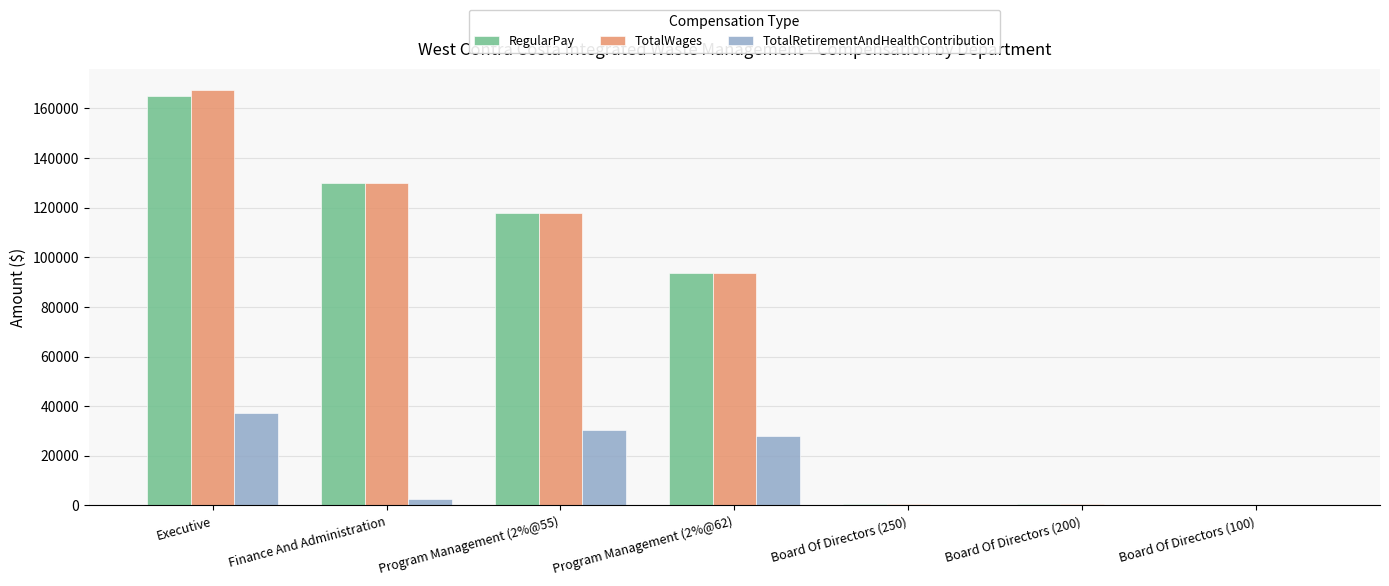

What is the difference between the TotalWages values at Finance And Administration and Board Of Directors (250)?

129191